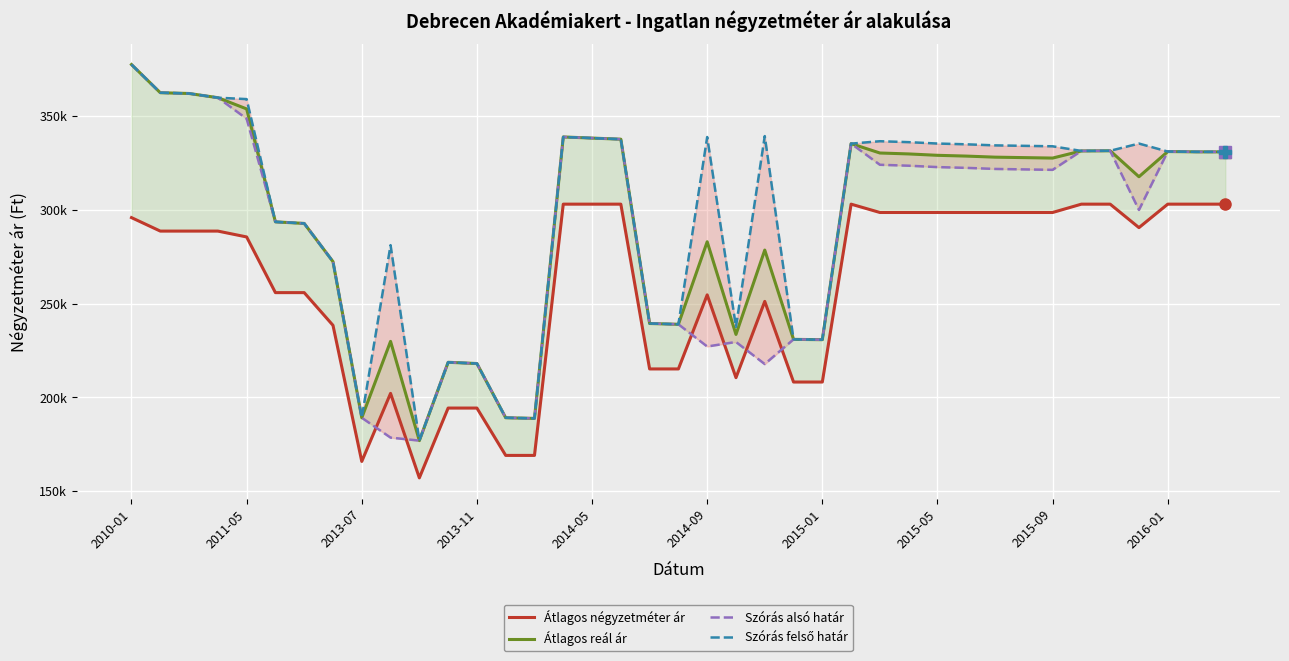

What is the sum of all Szórás felső határ values?

11682637